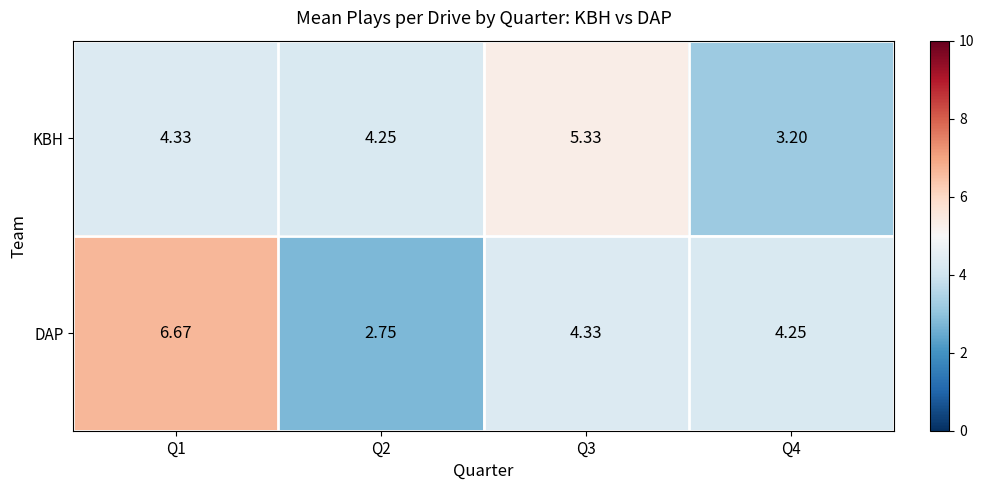

List the series in order of their peak value, highest first.

DAP, KBH